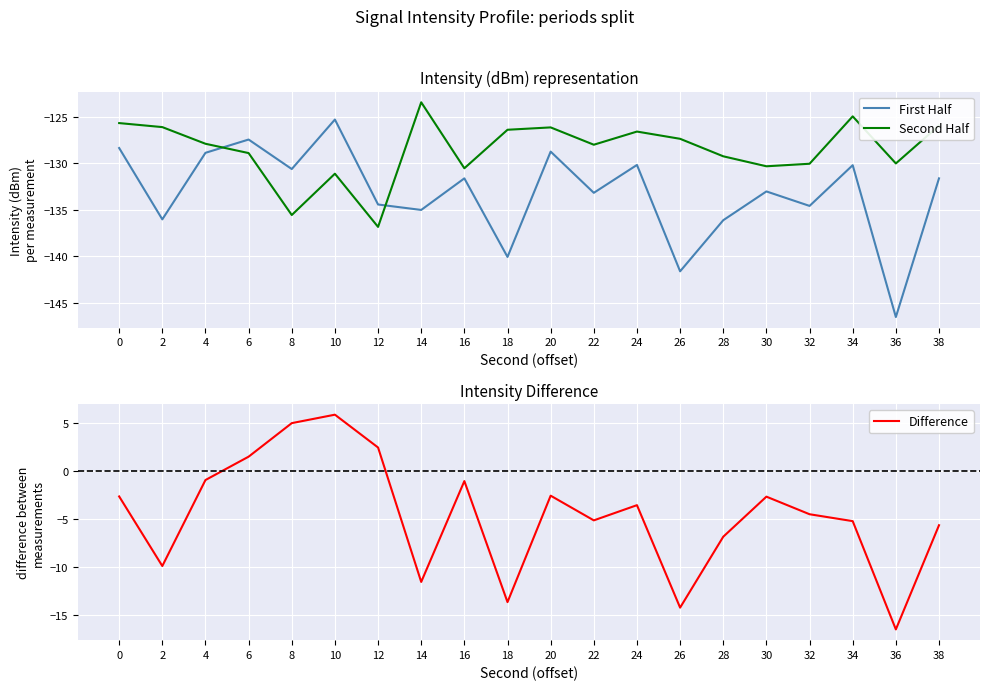

Reading left to right, transcribe all the data shown in this chart.

First Half: -128.3	-136.0	-128.9	-127.4	-130.6	-125.3	-134.4	-135.0	-131.6	-140.1	-128.7	-133.2	-130.2	-141.6	-136.1	-133.0	-134.6	-130.2	-146.5	-131.6
Second Half: -125.7	-126.1	-127.9	-128.9	-135.6	-131.1	-136.8	-123.4	-130.5	-126.4	-126.1	-128.0	-126.6	-127.4	-129.2	-130.3	-130.0	-124.9	-130.0	-125.9
Difference: -2.7	-9.9	-1.0	1.5	4.9	5.8	2.4	-11.6	-1.1	-13.7	-2.6	-5.2	-3.6	-14.2	-6.9	-2.7	-4.5	-5.2	-16.5	-5.7